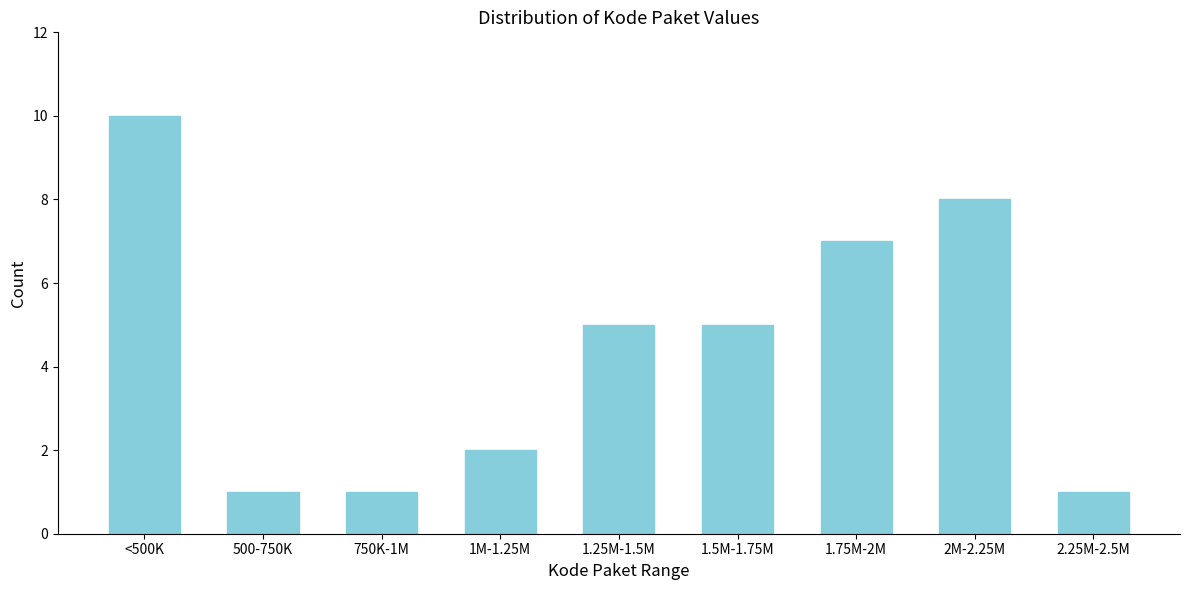

Reading left to right, what are all the values shown in this chart?

<500K=10	500-750K=1	750K-1M=1	1M-1.25M=2	1.25M-1.5M=5	1.5M-1.75M=5	1.75M-2M=7	2M-2.25M=8	2.25M-2.5M=1